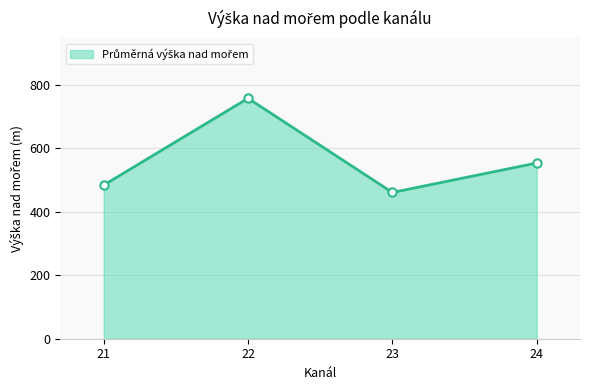

The chart shows a value of 715.2 at 21. True or false?

False